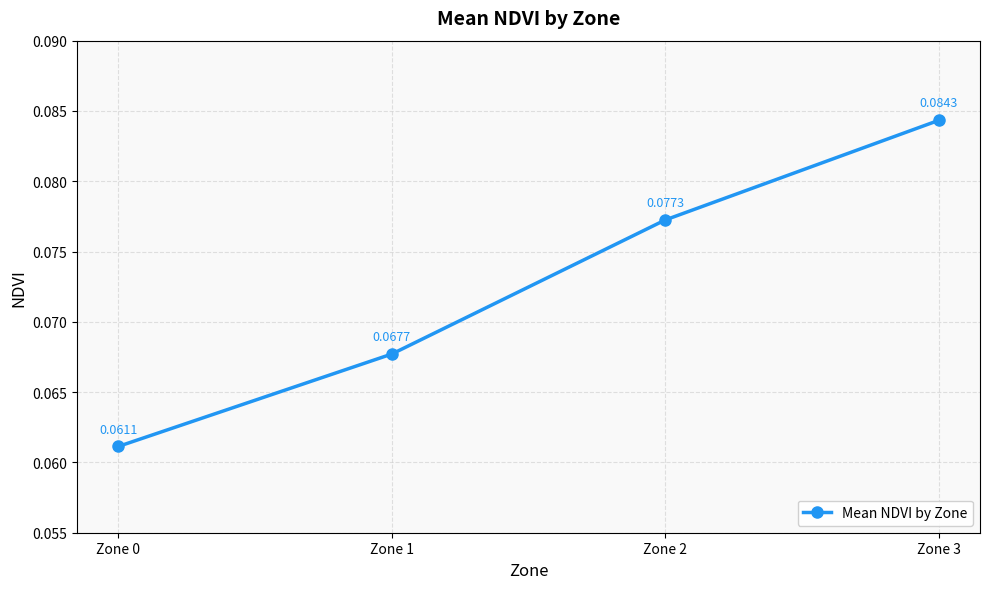

True or false: there are more than 1 points higher than both neighbors.

False